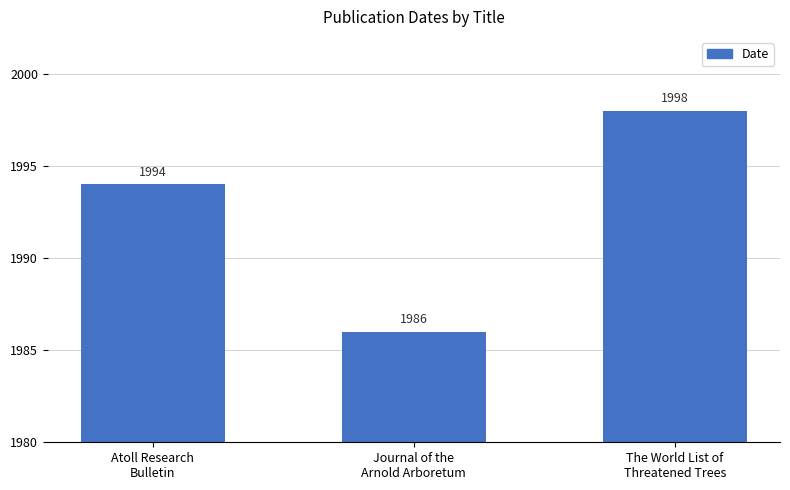

What is the greatest value displayed?

1998